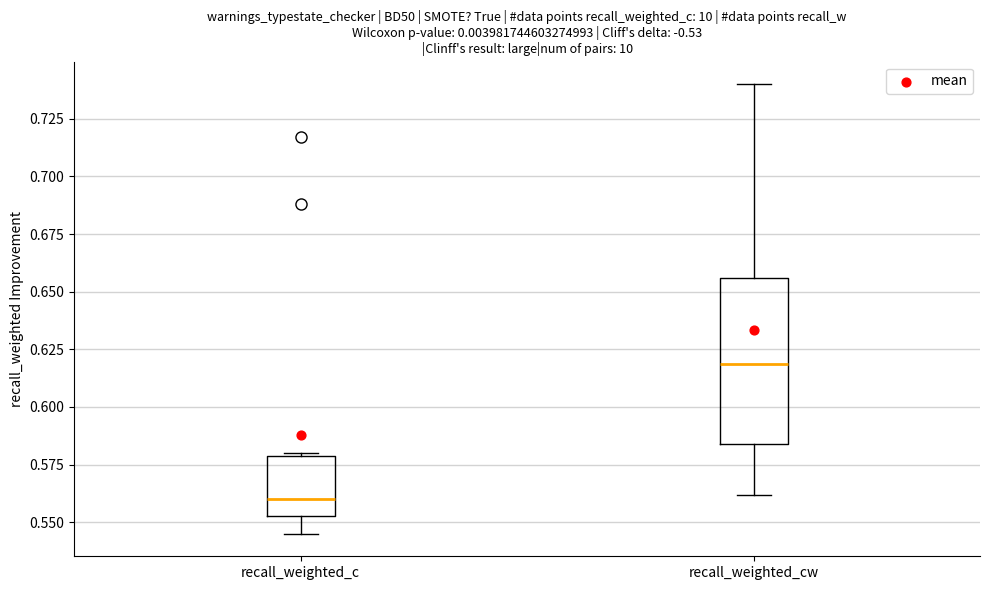

Reading left to right, transcribe this box plot: for each box, give where its median line is, the range the box spans, and where its two whiskers end, as read against the y-axis. The values are not printed on the chart, so give them approximately, as read against the axis.

recall_weighted_c: median 0.560, box 0.555 to 0.580, whiskers 0.545 to 0.580
recall_weighted_cw: median 0.620, box 0.585 to 0.655, whiskers 0.560 to 0.740